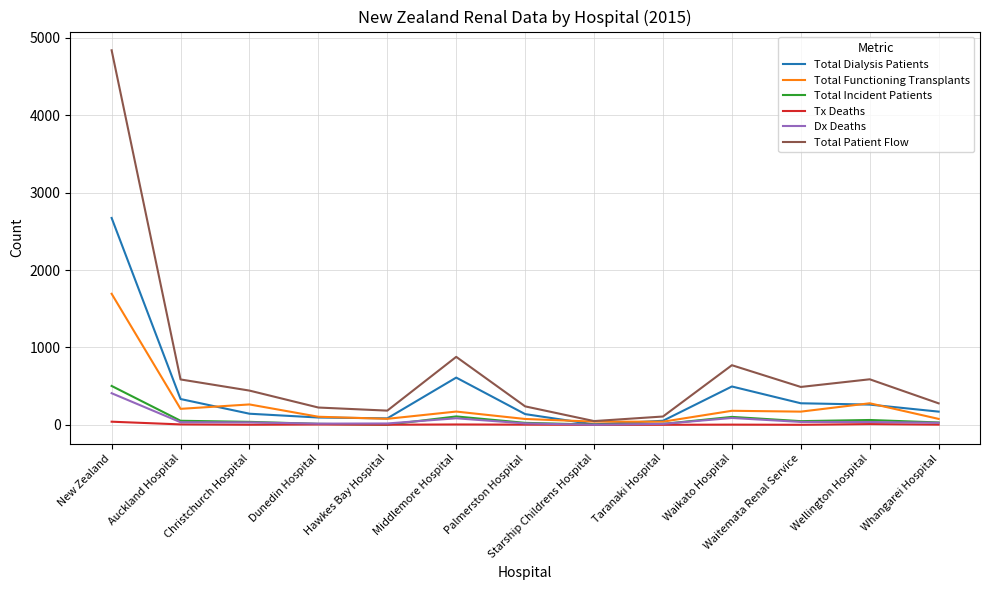

The value of Total Patient Flow at Hawkes Bay Hospital is 184. True or false?

True